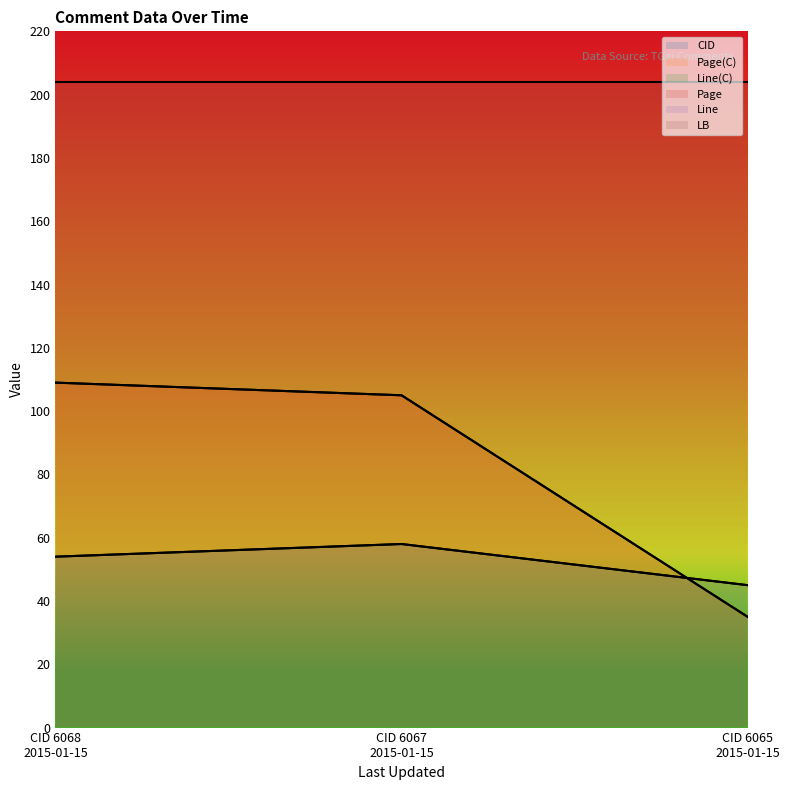

What is the smallest value displayed?

35